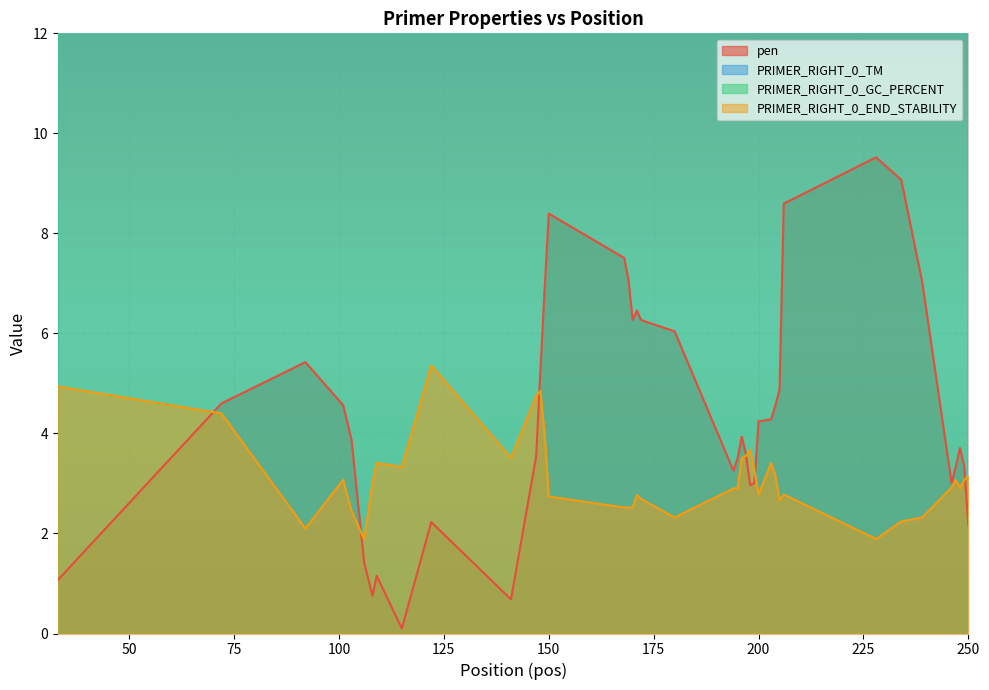

Reading left to right, transcribe all the data shown in this chart.

pen: 1.1	4.6	5.4	4.6	3.9	1.4	0.8	1.2	0.1	2.2	0.7	3.5	5.2	6.9	8.4	7.5	7.1	6.3	6.5	6.3	6.0	3.3	3.5	3.9	3.6	3.0	3.0	4.2	4.3	4.6	4.9	8.6	9.5	9.1	7.0	3.0	3.3	3.7	3.3	2.2
PRIMER_RIGHT_0_TM: 60.1	57.4	59.6	60.6	60.9	59.6	60.8	60.2	59.9	59.8	59.3	57.5	59.8	57.1	58.6	58.5	57.9	59.7	58.5	59.7	60.0	59.7	58.5	57.1	59.4	59.0	60.0	57.8	59.7	58.4	57.1	58.4	57.5	57.9	59.0	60.0	58.7	57.3	58.7	60.2
PRIMER_RIGHT_0_GC_PERCENT: 47.6	40.9	40.0	45.8	47.8	47.6	55.0	57.9	55.0	50.0	55.0	42.9	40.0	37.5	33.3	30.8	32.0	34.6	36.0	34.6	34.6	43.5	40.9	42.9	39.1	40.9	43.5	40.9	37.5	39.1	36.4	33.3	29.6	29.6	38.5	43.5	45.5	42.9	45.5	50.0
PRIMER_RIGHT_0_END_STABILITY: 4.9	4.4	2.1	3.1	2.5	1.9	3.0	3.4	3.3	5.4	3.5	4.8	4.8	4.0	2.7	2.5	2.5	2.5	2.8	2.7	2.3	2.9	2.9	3.5	3.5	3.7	3.3	2.8	3.4	3.2	2.7	2.8	1.9	2.2	2.3	2.9	3.1	2.9	3.1	3.2